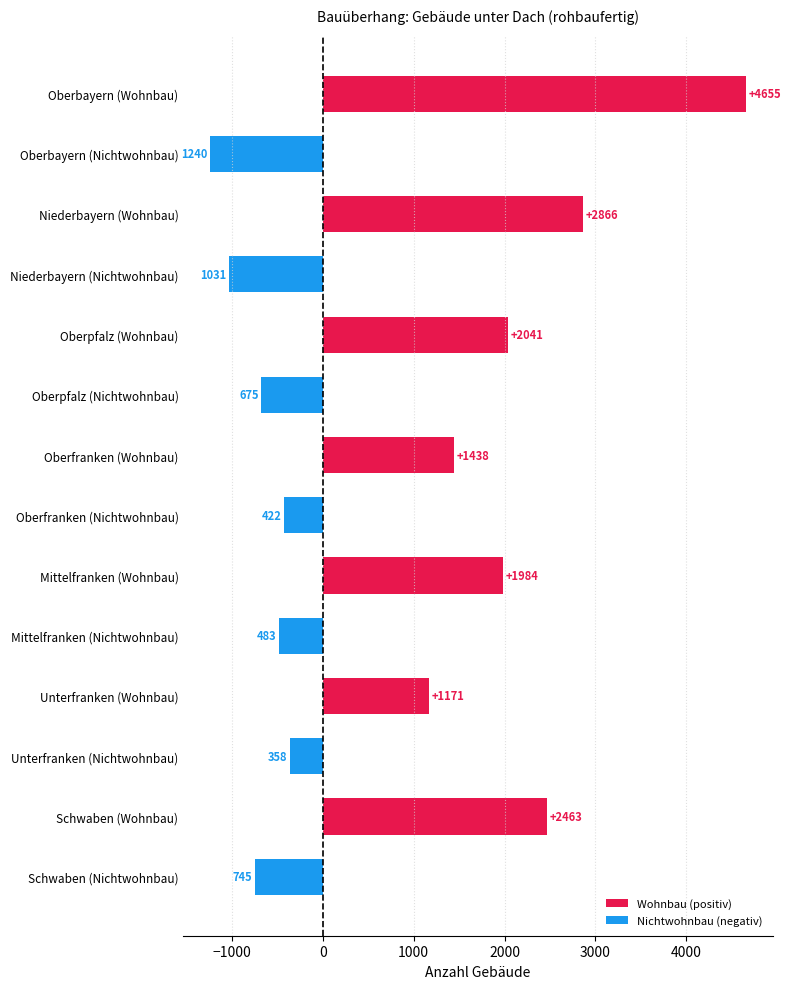

The value at Mittelfranken (Wohnbau) is 3289. True or false?

False